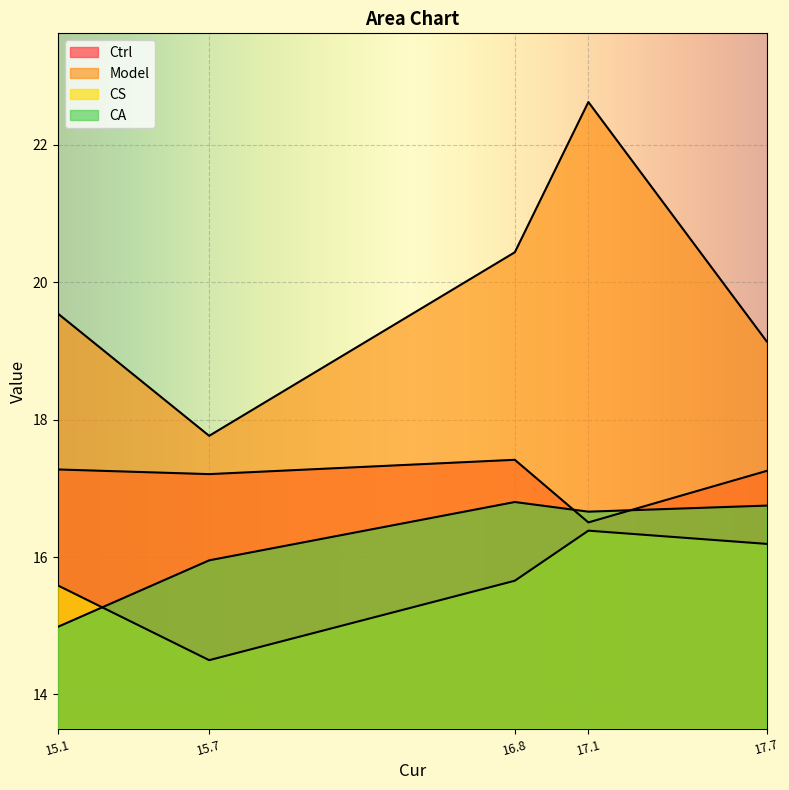

List the labels in order of CS value, largest first.

17.1, 17.7, 16.8, 15.1, 15.7